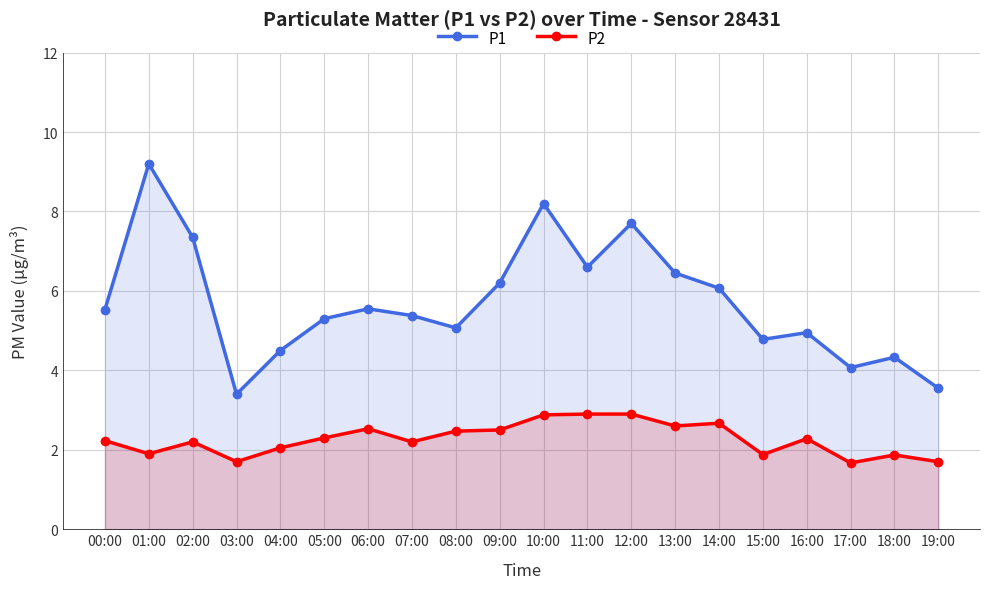

Does the chart display data point markers on the line(s)?

Yes